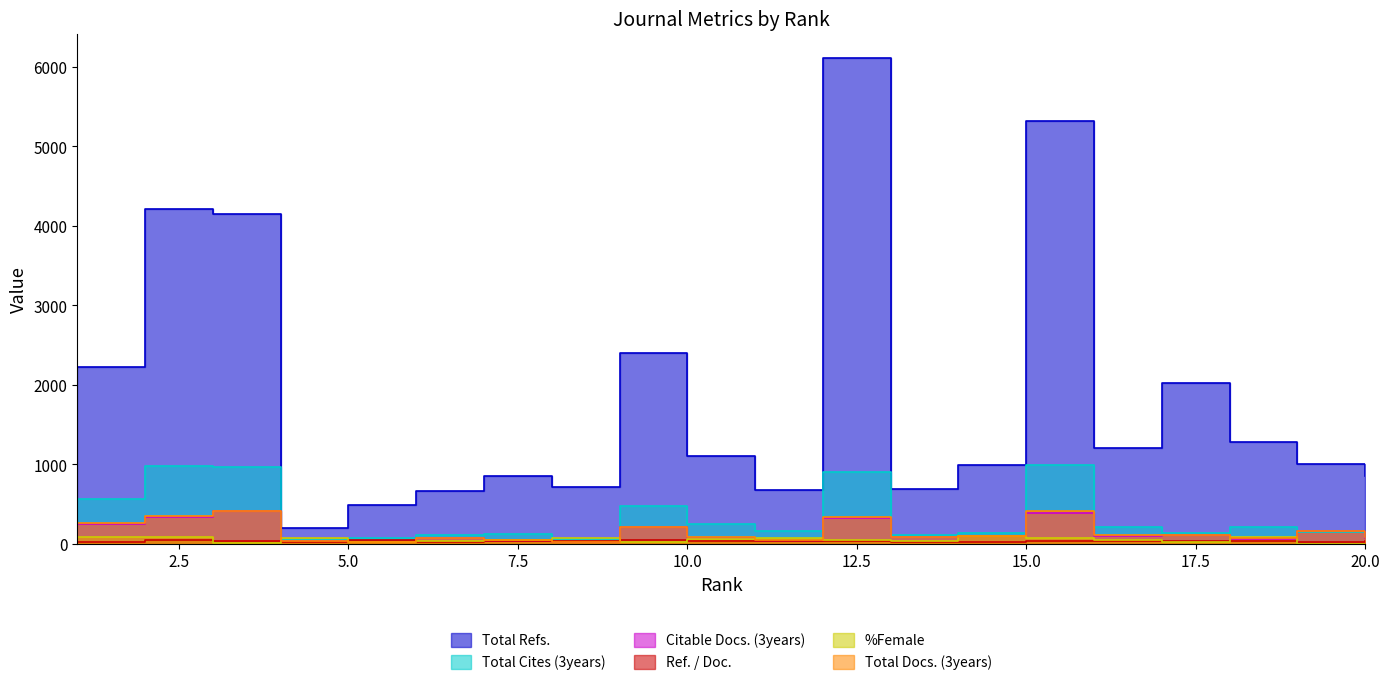

What value does the Total Cites (3years) series have at 3, to the nearest 10?

960